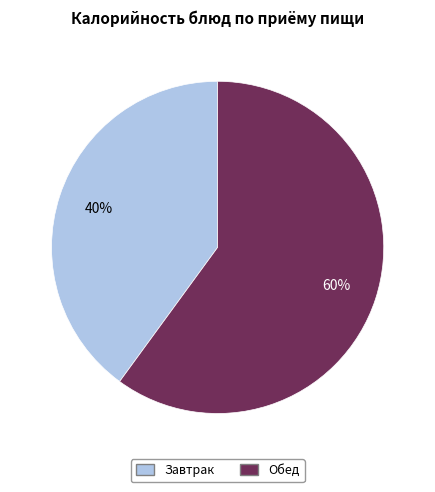

To the nearest percent, what is the average slice percentage?

50%